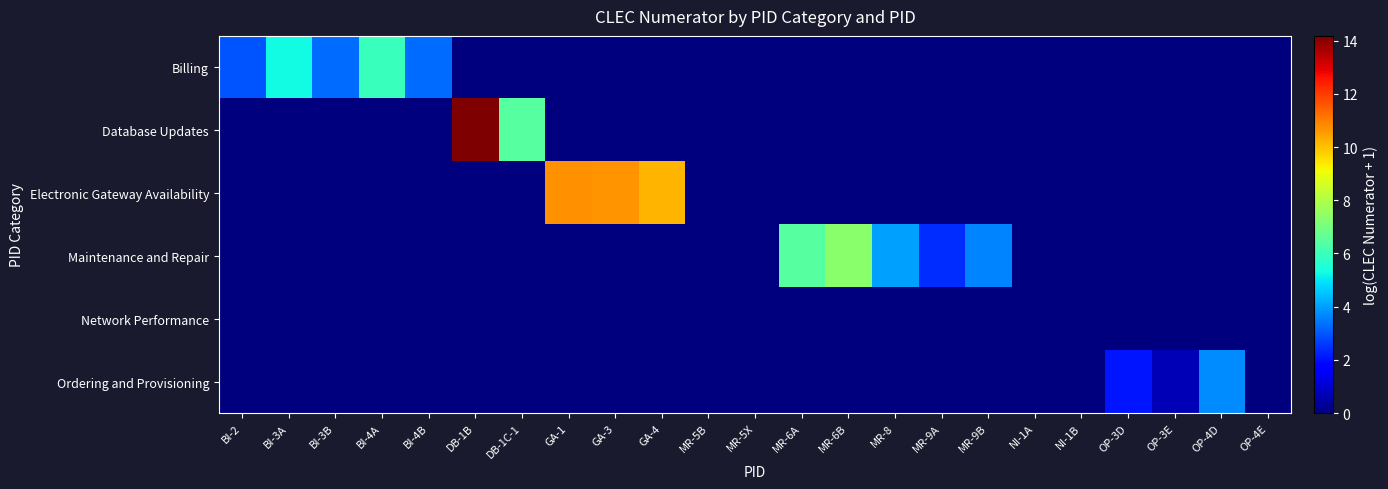

Reading left to right, transcribe all the data shown in this chart.

Billing: BI-2=2.9	BI-3A=5.3	BI-3B=3.3	BI-4A=6.0	BI-4B=3.3	DB-1B=0.0	DB-1C-1=0.0	GA-1=0.0	GA-3=0.0	GA-4=0.0	MR-5B=0.0	MR-5X=0.0	MR-6A=0.0	MR-6B=0.0	MR-8=0.0	MR-9A=0.0	MR-9B=0.0	NI-1A=0.0	NI-1B=0.0	OP-3D=0.0	OP-3E=0.0	OP-4D=0.0	OP-4E=0.0
Database Updates: BI-2=0.0	BI-3A=0.0	BI-3B=0.0	BI-4A=0.0	BI-4B=0.0	DB-1B=14.2	DB-1C-1=6.5	GA-1=0.0	GA-3=0.0	GA-4=0.0	MR-5B=0.0	MR-5X=0.0	MR-6A=0.0	MR-6B=0.0	MR-8=0.0	MR-9A=0.0	MR-9B=0.0	NI-1A=0.0	NI-1B=0.0	OP-3D=0.0	OP-3E=0.0	OP-4D=0.0	OP-4E=0.0
Electronic Gateway Availability: BI-2=0.0	BI-3A=0.0	BI-3B=0.0	BI-4A=0.0	BI-4B=0.0	DB-1B=0.0	DB-1C-1=0.0	GA-1=10.7	GA-3=10.7	GA-4=10.2	MR-5B=0.0	MR-5X=0.0	MR-6A=0.0	MR-6B=0.0	MR-8=0.0	MR-9A=0.0	MR-9B=0.0	NI-1A=0.0	NI-1B=0.0	OP-3D=0.0	OP-3E=0.0	OP-4D=0.0	OP-4E=0.0
Maintenance and Repair: BI-2=0.0	BI-3A=0.0	BI-3B=0.0	BI-4A=0.0	BI-4B=0.0	DB-1B=0.0	DB-1C-1=0.0	GA-1=0.0	GA-3=0.0	GA-4=0.0	MR-5B=0.0	MR-5X=0.0	MR-6A=6.5	MR-6B=7.3	MR-8=4.0	MR-9A=2.4	MR-9B=3.6	NI-1A=0.0	NI-1B=0.0	OP-3D=0.0	OP-3E=0.0	OP-4D=0.0	OP-4E=0.0
Network Performance: BI-2=0.0	BI-3A=0.0	BI-3B=0.0	BI-4A=0.0	BI-4B=0.0	DB-1B=0.0	DB-1C-1=0.0	GA-1=0.0	GA-3=0.0	GA-4=0.0	MR-5B=0.0	MR-5X=0.0	MR-6A=0.0	MR-6B=0.0	MR-8=0.0	MR-9A=0.0	MR-9B=0.0	NI-1A=0.0	NI-1B=0.0	OP-3D=0.0	OP-3E=0.0	OP-4D=0.0	OP-4E=0.0
Ordering and Provisioning: BI-2=0.0	BI-3A=0.0	BI-3B=0.0	BI-4A=0.0	BI-4B=0.0	DB-1B=0.0	DB-1C-1=0.0	GA-1=0.0	GA-3=0.0	GA-4=0.0	MR-5B=0.0	MR-5X=0.0	MR-6A=0.0	MR-6B=0.0	MR-8=0.0	MR-9A=0.0	MR-9B=0.0	NI-1A=0.0	NI-1B=0.0	OP-3D=2.1	OP-3E=0.7	OP-4D=3.7	OP-4E=0.0